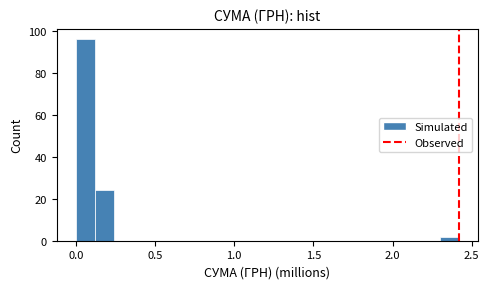

Around what value on the x-axis is the tallest bar? Give the approximate position of its centre, as read against the axis.

0.05